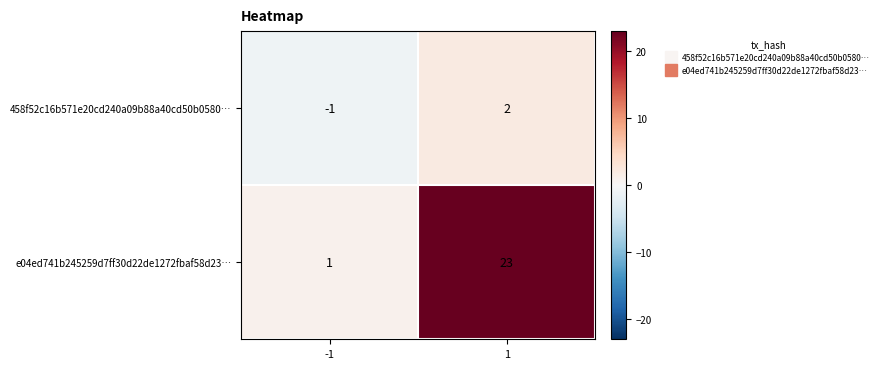

What is the sum of all e04ed741b245259d7ff30d22de1272fbaf58d23… values?

24